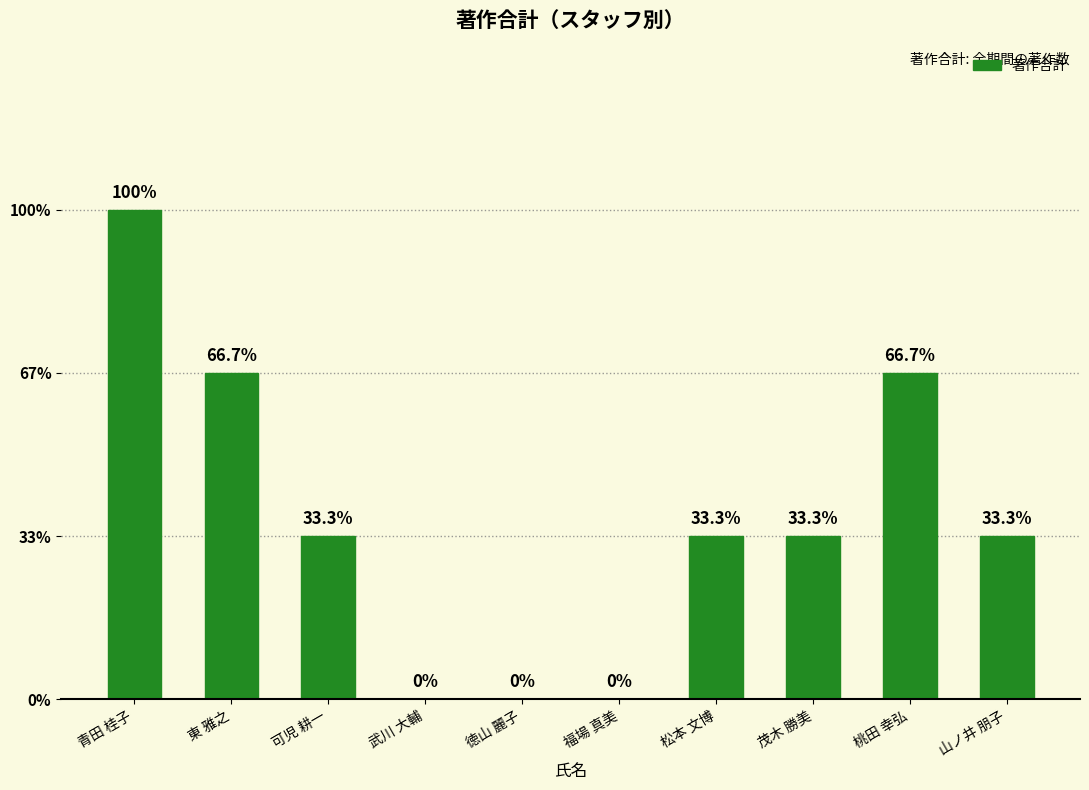

What is the maximum value shown in the chart?

3